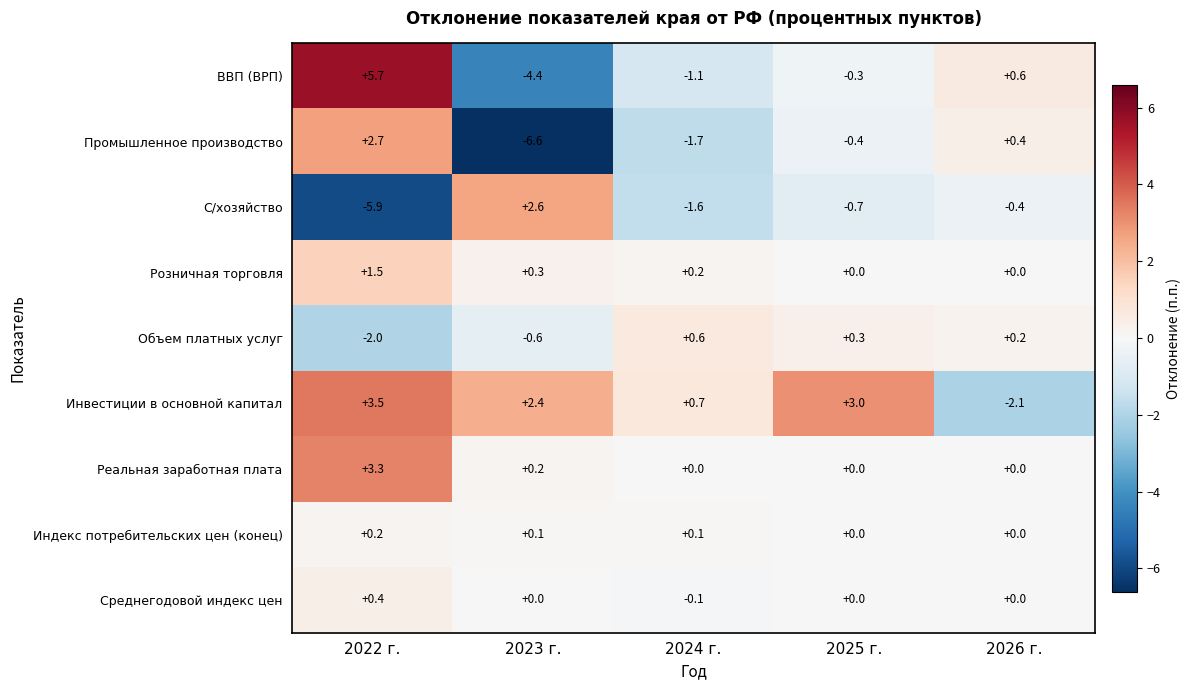

Which series has the largest total across all categories?

Инвестиции в основной капитал